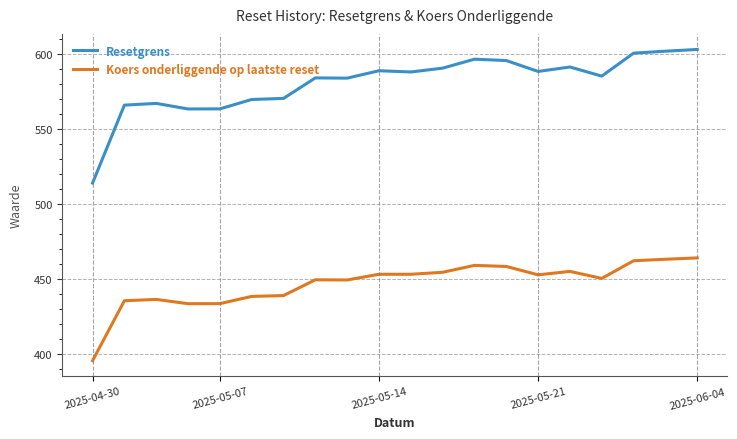

Does the chart display data point markers on the line(s)?

No